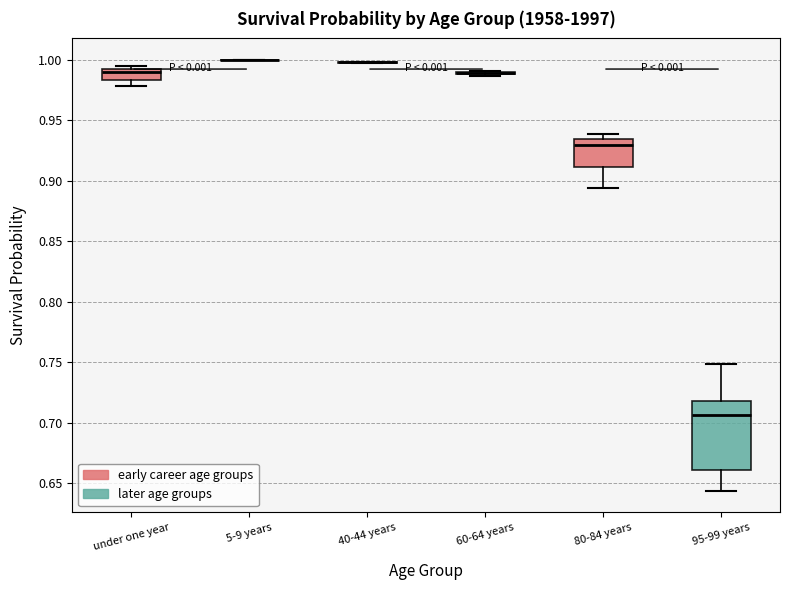

Reading left to right, transcribe this box plot: for each box, give where its median line is, the range the box spans, and where its two whiskers end, as read against the y-axis. The values are not printed on the chart, so give them approximately, as read against the axis.

under one year: median 0.990 (just below the box's upper edge), box 0.985 to 0.990, whiskers 0.980 to 0.995
5-9 years: box collapsed to a line at 1.000, whiskers 1.000 to 1.000
40-44 years: box collapsed to a line at 1.000, whiskers 1.000 to 1.000
60-64 years: box collapsed to a line at 0.990, whiskers 0.985 to 0.990
80-84 years: median 0.930, box 0.910 to 0.935, whiskers 0.895 to 0.940
95-99 years: median 0.705, box 0.660 to 0.720, whiskers 0.645 to 0.750